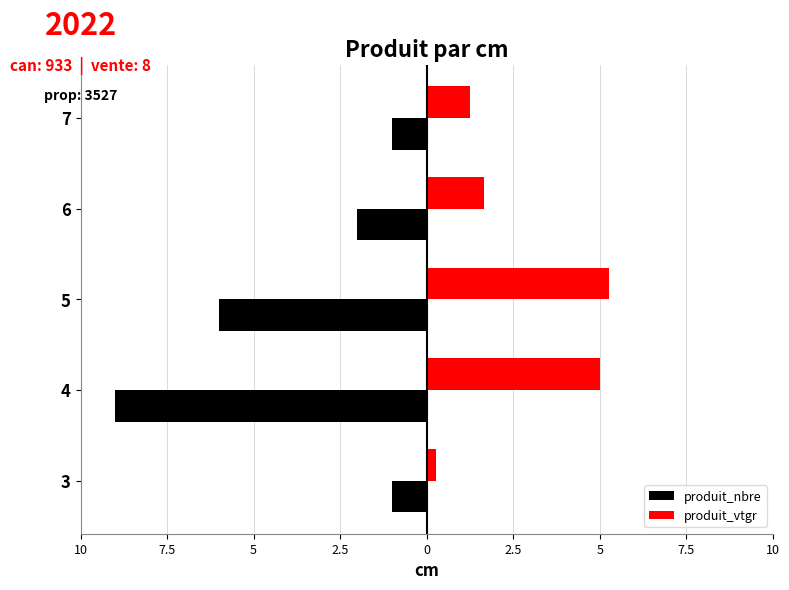

What position from the left is 2.5?

4